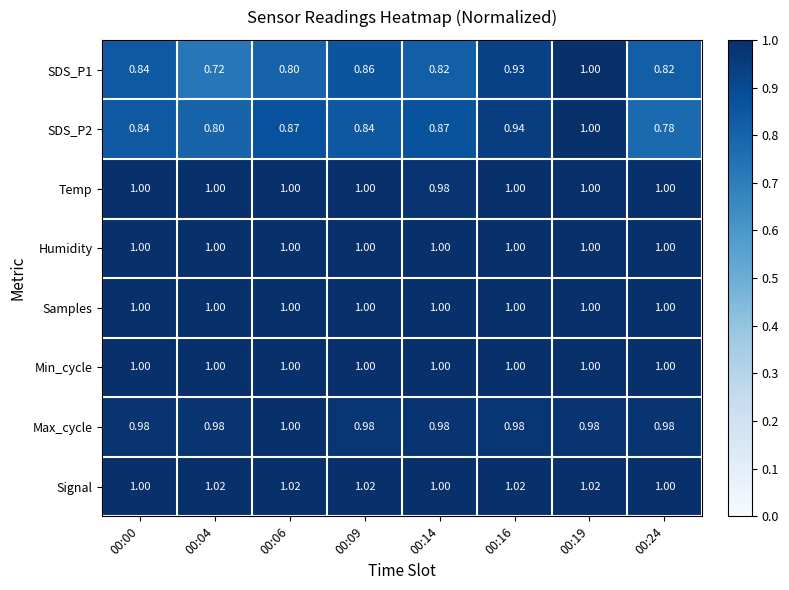

Is the value of Samples at 00:14 greater than the value of Signal at 00:04?

No